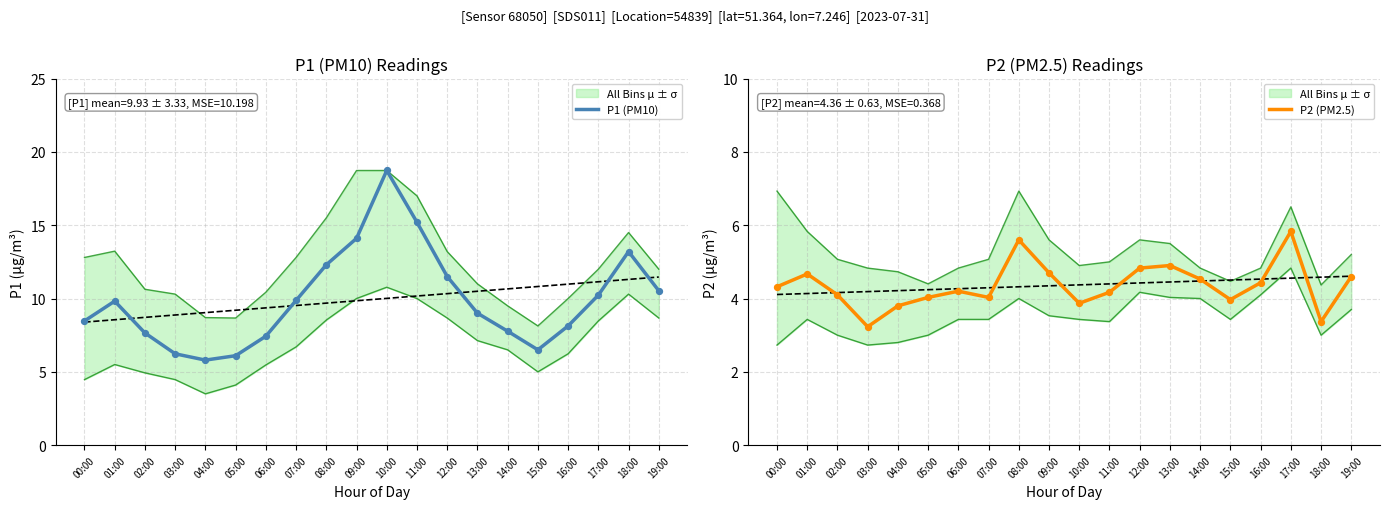

Which series has the largest total across all categories?

P1 (PM10)